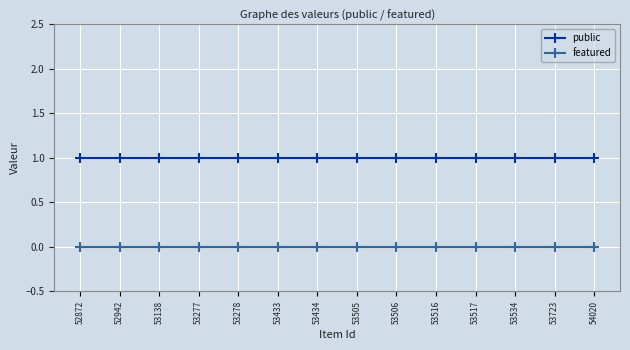

True or false: featured and public cross at least once.

False